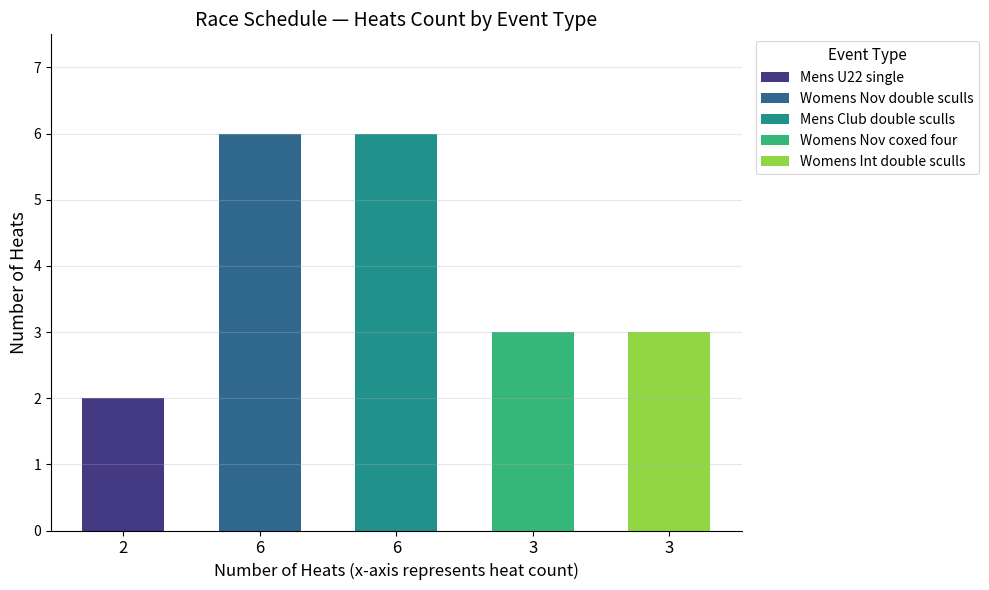

What is the maximum value shown in the chart?

6